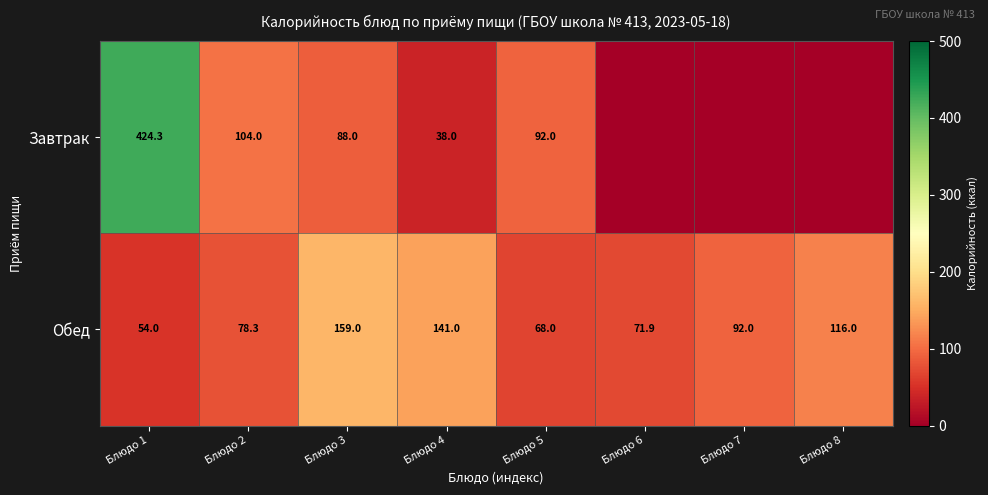

What is the difference between the highest and lowest values at Блюдо 1?

370.3